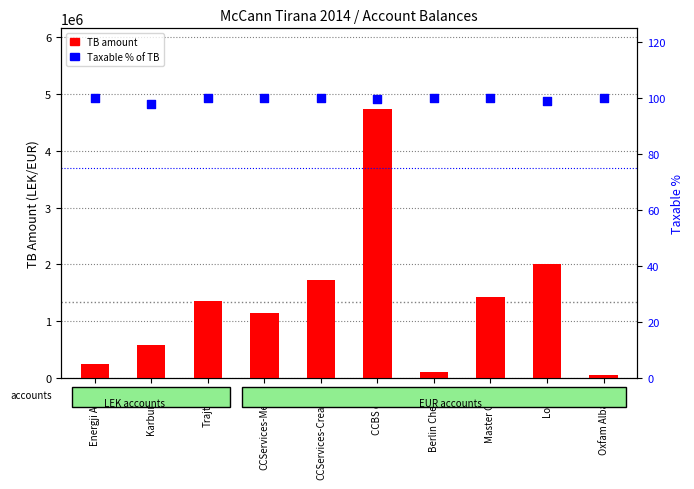

What are all the series names shown in the legend?

TB amount, Taxable %